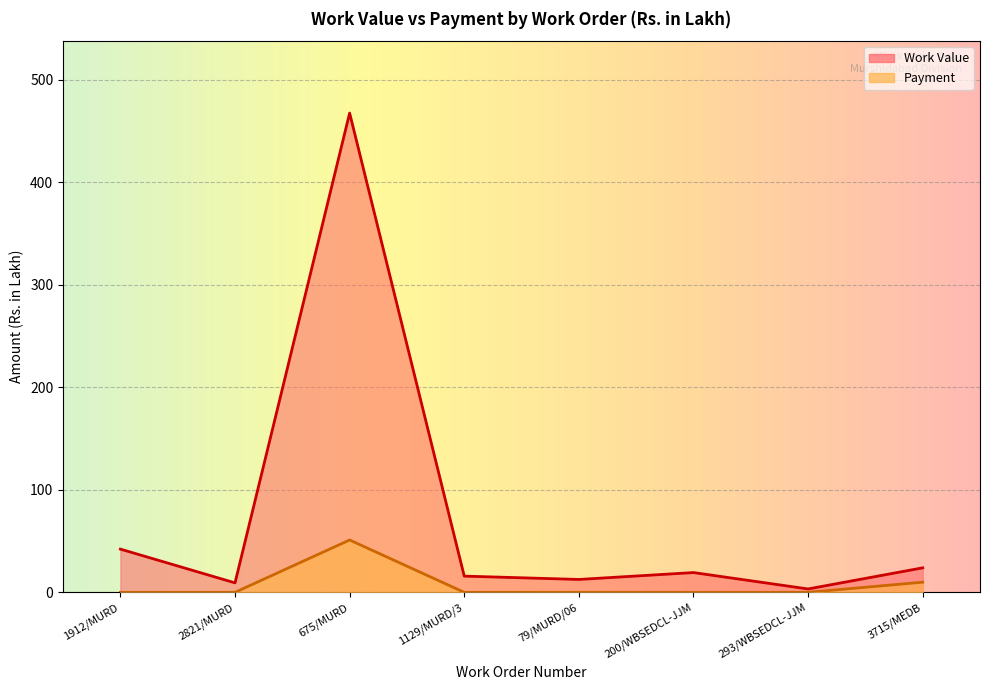

True or false: Payment and Work Value intersect in this chart.

False